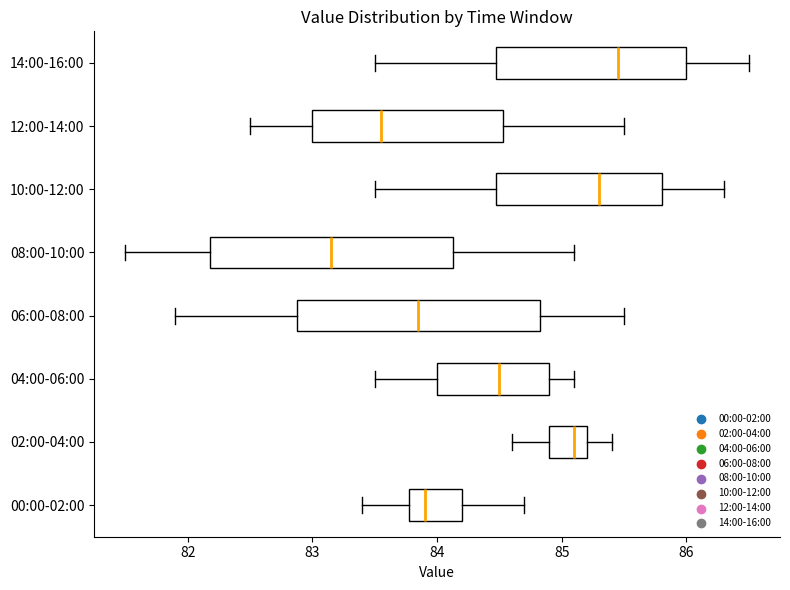

Which box's median line is the furthest to the left?

08:00-10:00